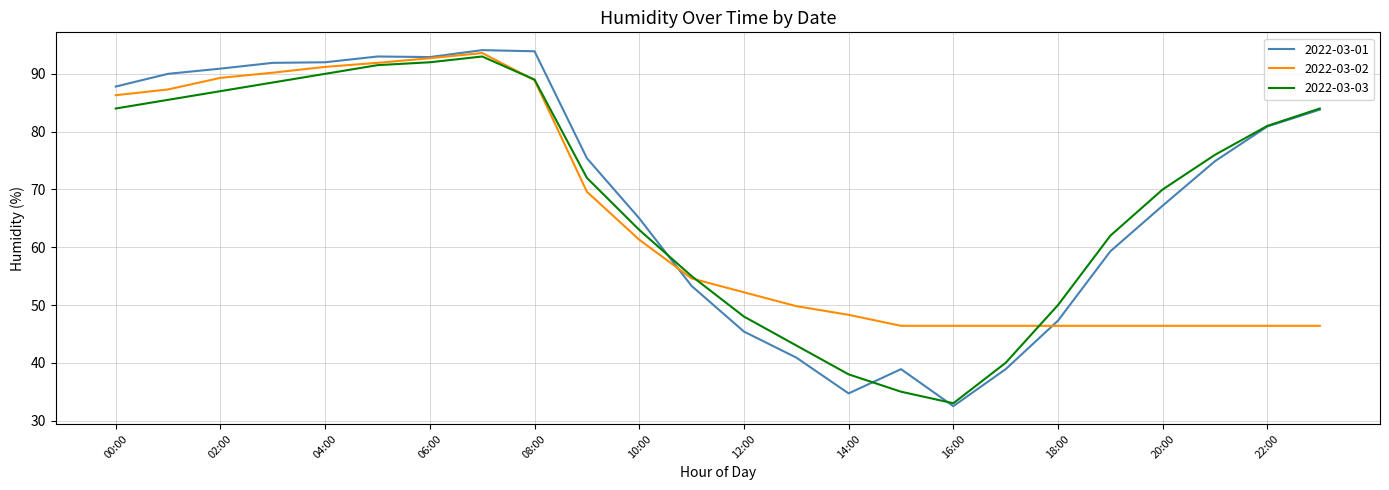

Which series has the widest spread of values?

2022-03-01